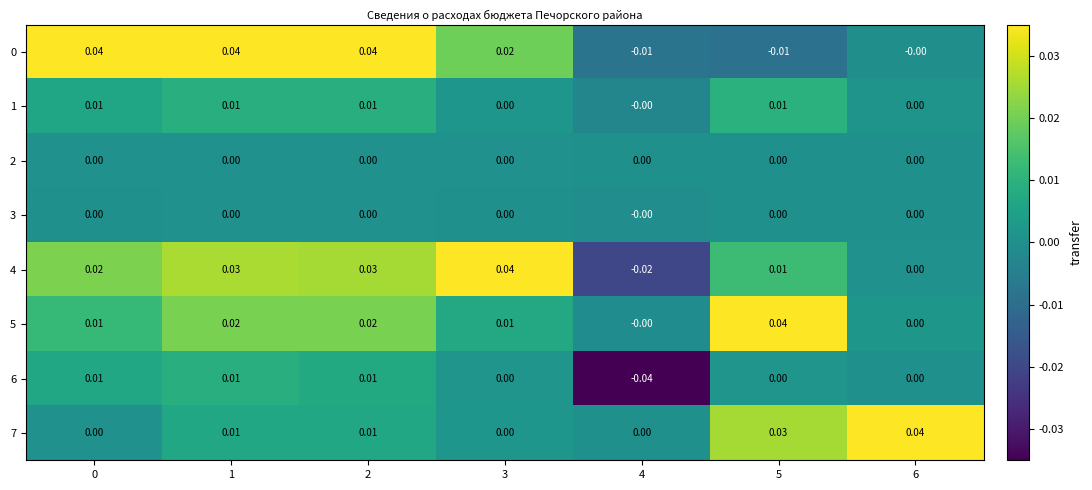

Count the number of data series in this chart.

8